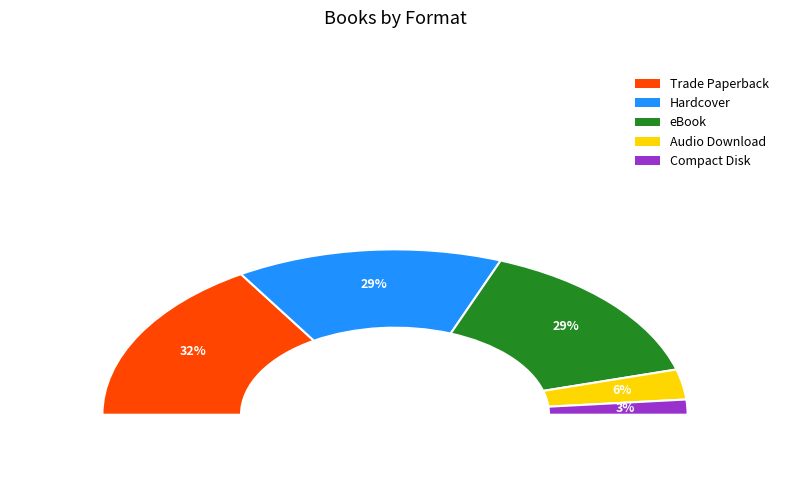

Rank the categories by value from lowest to highest.

Compact Disk, Audio Download, Hardcover, eBook, Trade Paperback